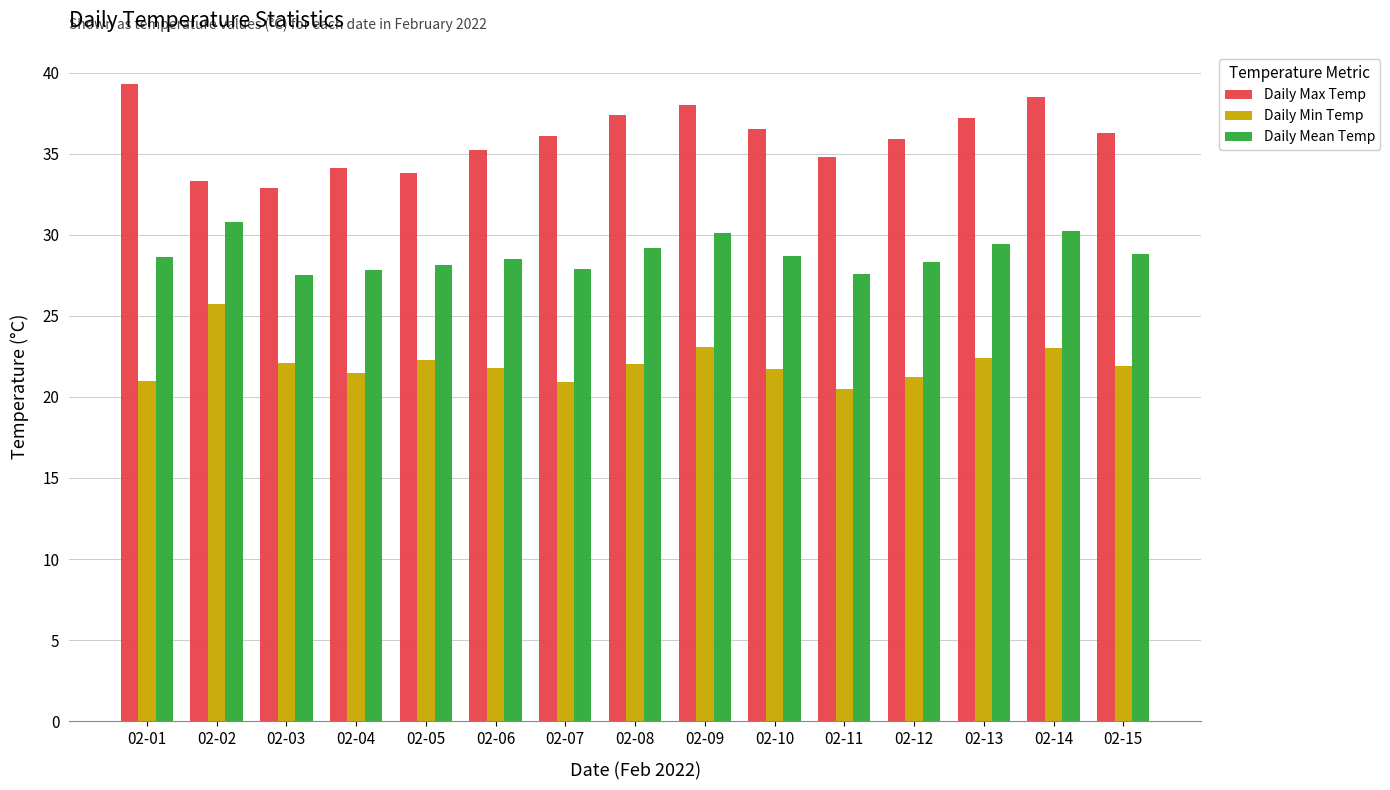

At how many categories does at least one series exceed 24?

15